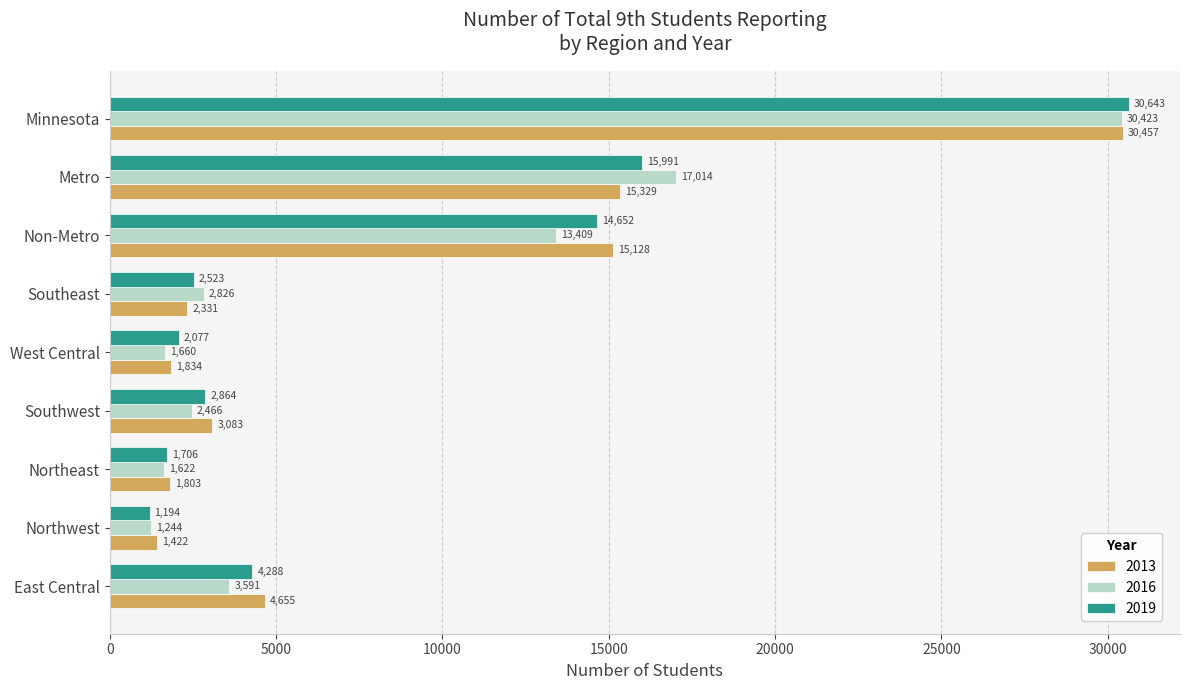

Rank the categories by 2016 value from highest to lowest.

Minnesota, Metro, Non-Metro, East Central, Southeast, Southwest, West Central, Northeast, Northwest